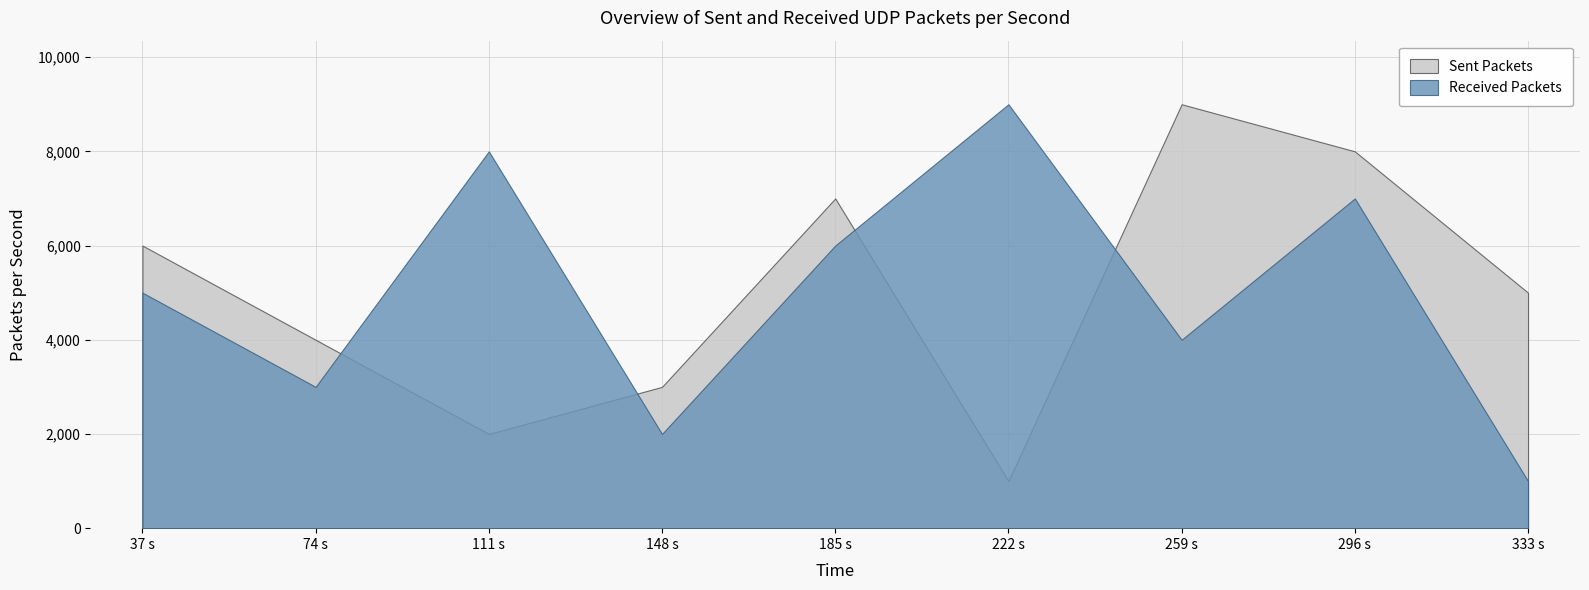

Reading left to right, what are all the values shown in this chart?

Sent Packets: 37 s=6000	74 s=4000	111 s=2000	148 s=3000	185 s=7000	222 s=1000	259 s=9000	296 s=8000	333 s=5000
Received Packets: 37 s=5000	74 s=3000	111 s=8000	148 s=2000	185 s=6000	222 s=9000	259 s=4000	296 s=7000	333 s=1000